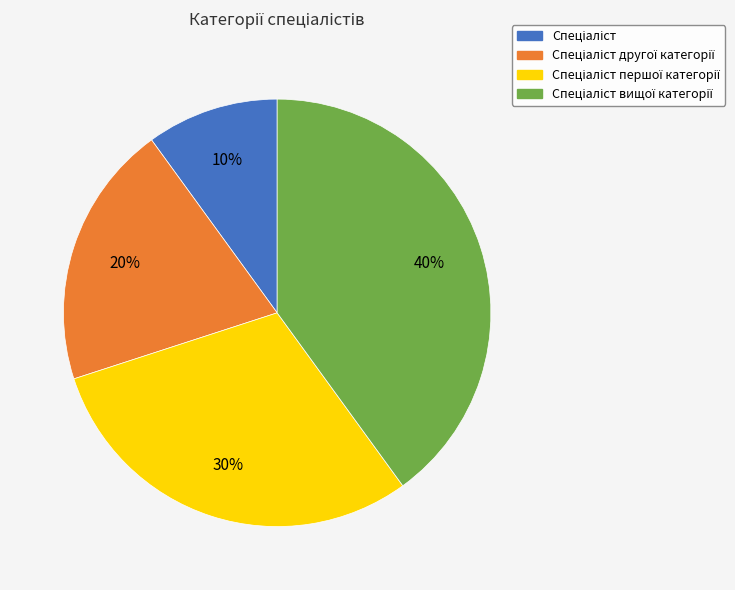

To the nearest percent, what is the average slice percentage?

25%